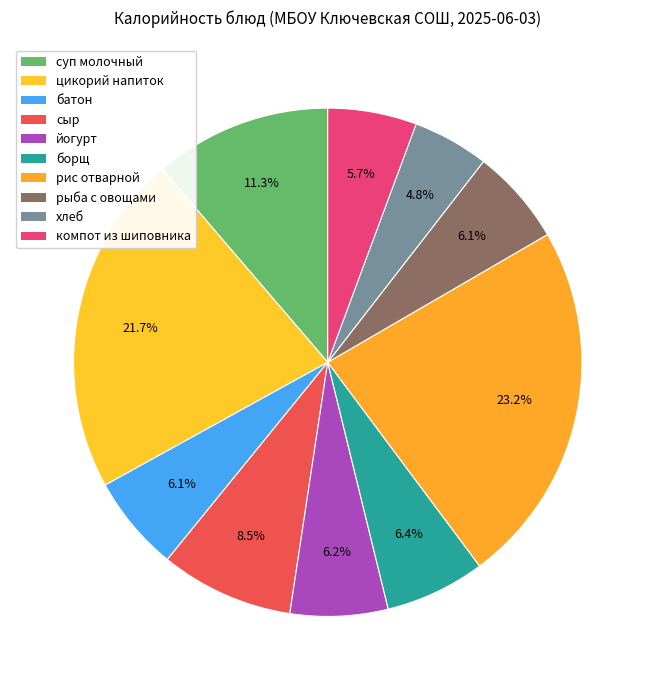

How many slices are in this pie chart?

10